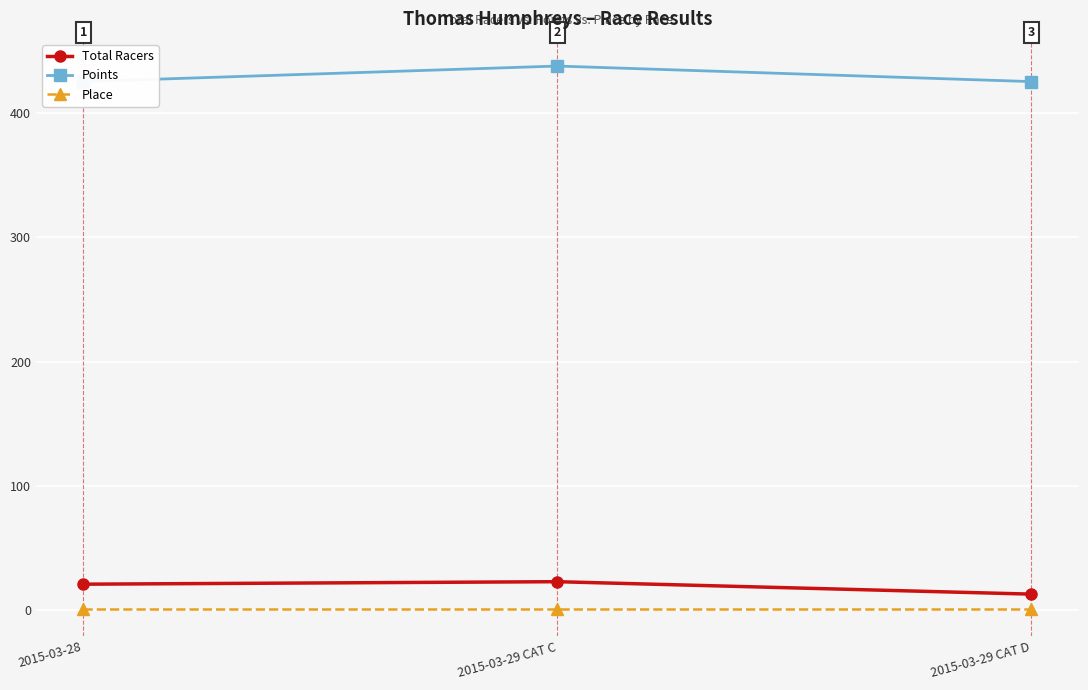

Is the value of Place at 2015-03-28 greater than the value of Total Racers at 2015-03-29 CAT D?

No